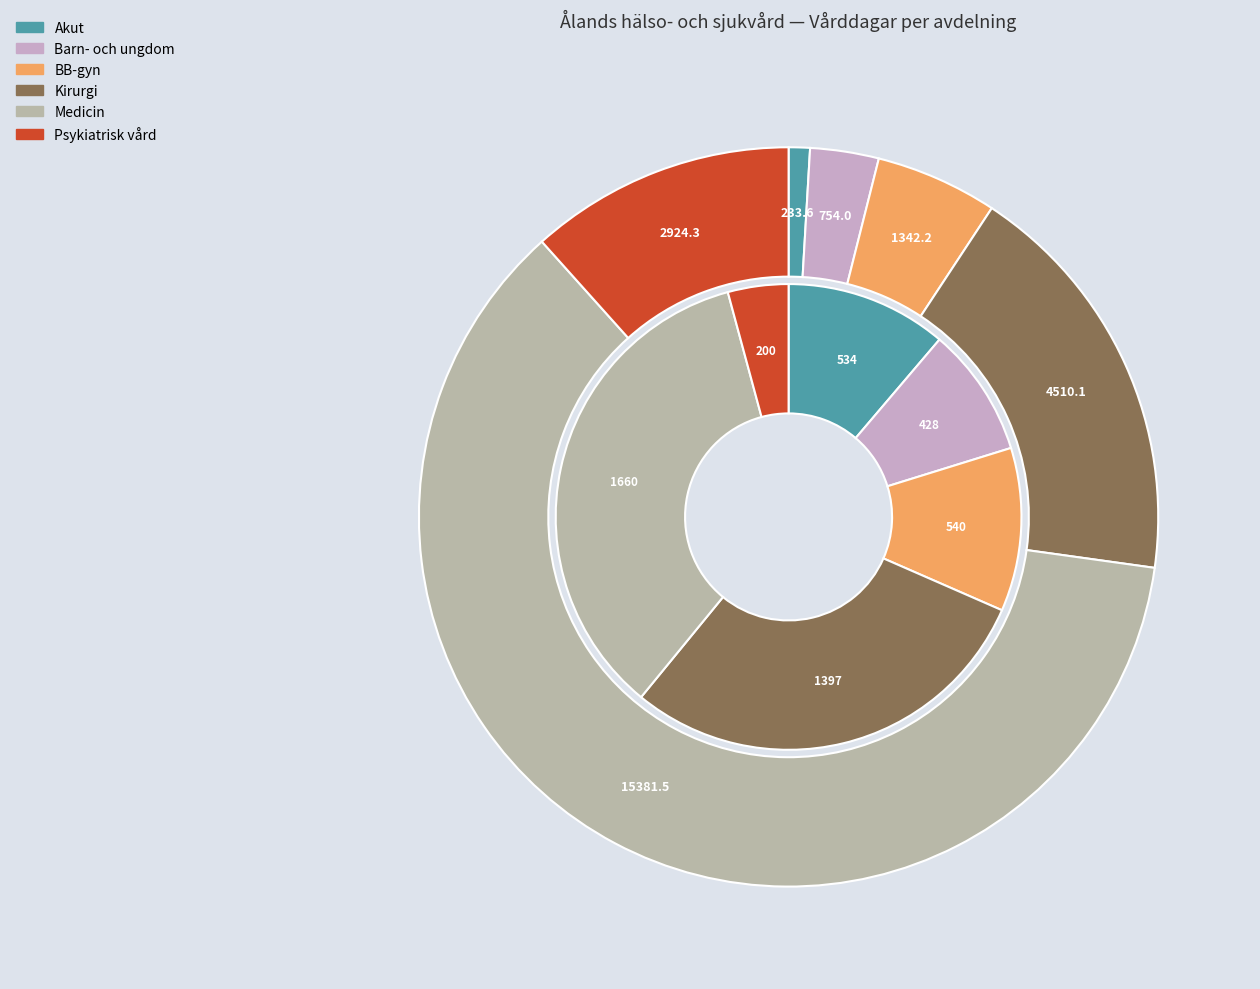

Which category has the smallest portion of the pie?

Psykiatrisk vård